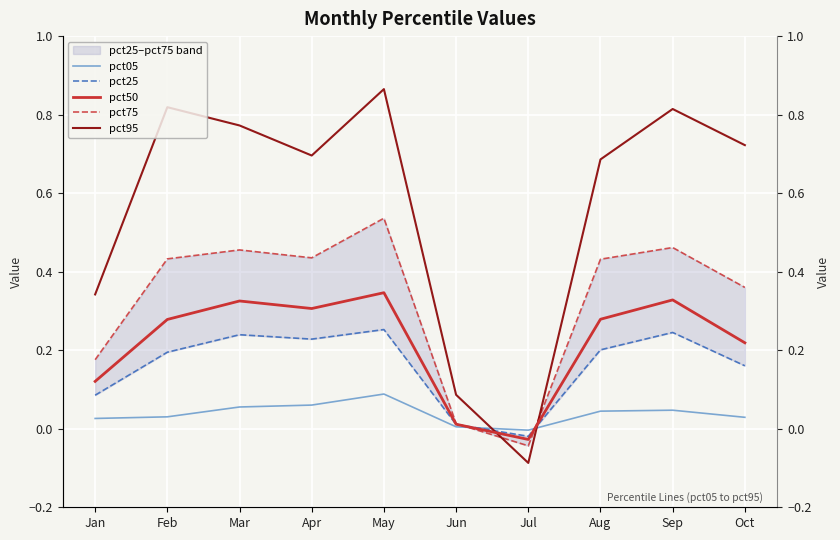

Is it true that pct75 equals 0.3 at Feb?

False